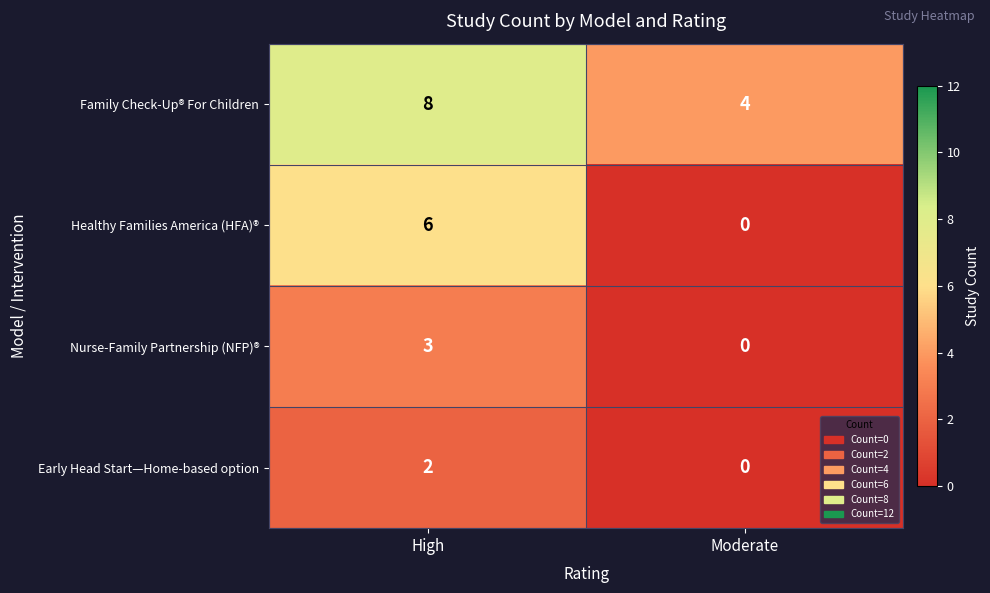

Is it true that Family Check-Up® For Children equals 8 at High?

True